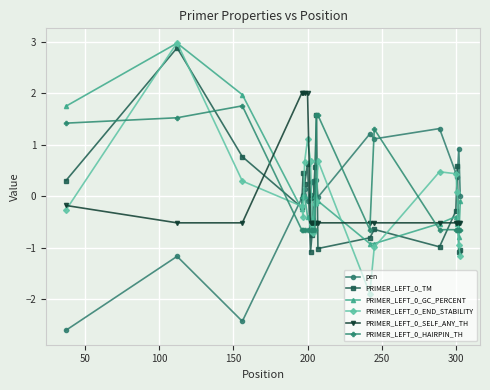

What is the difference between the maximum and minimum values in the PRIMER_LEFT_0_SELF_ANY_TH series?

2.5